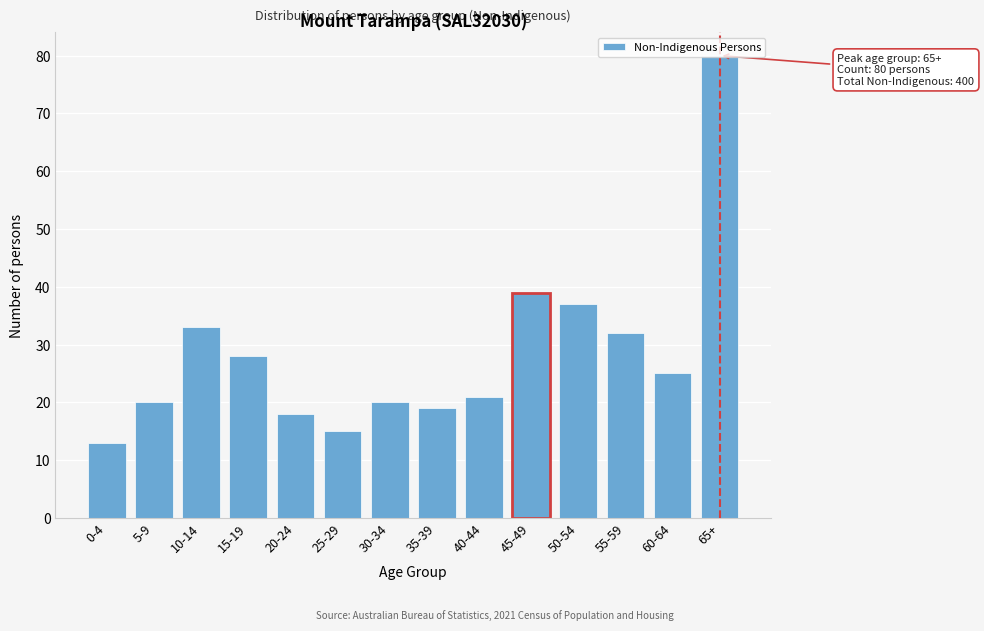

What is the change in value from 25-29 to 30-34?

+5